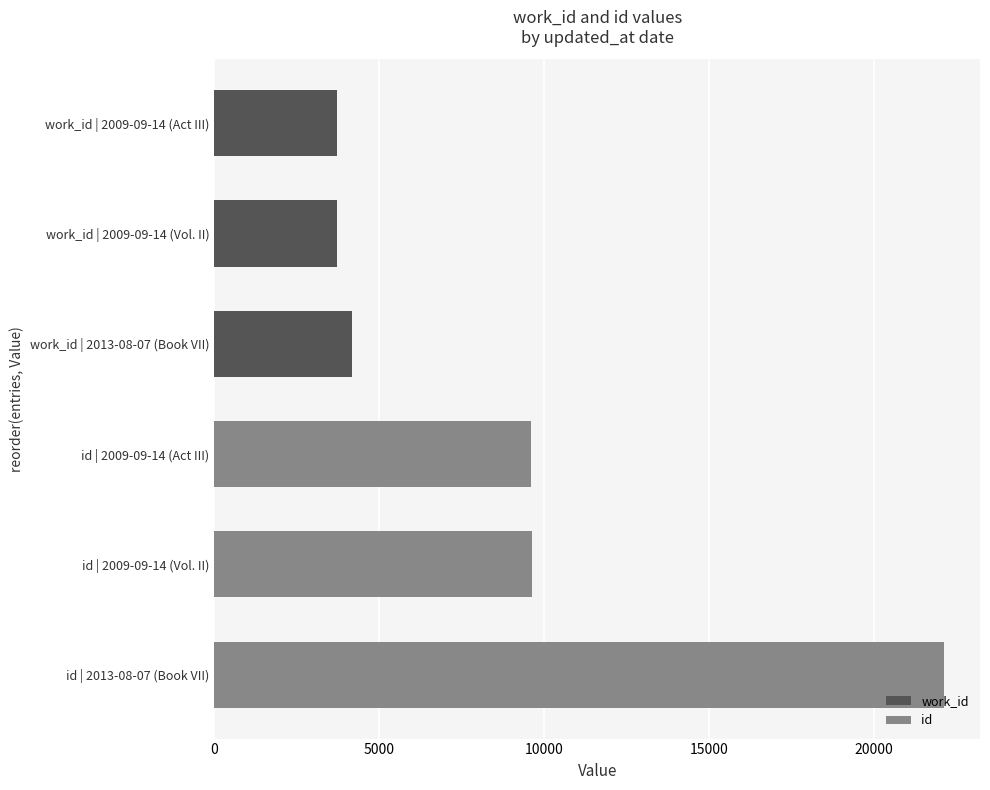

What value does the id series have at 10000?

9590